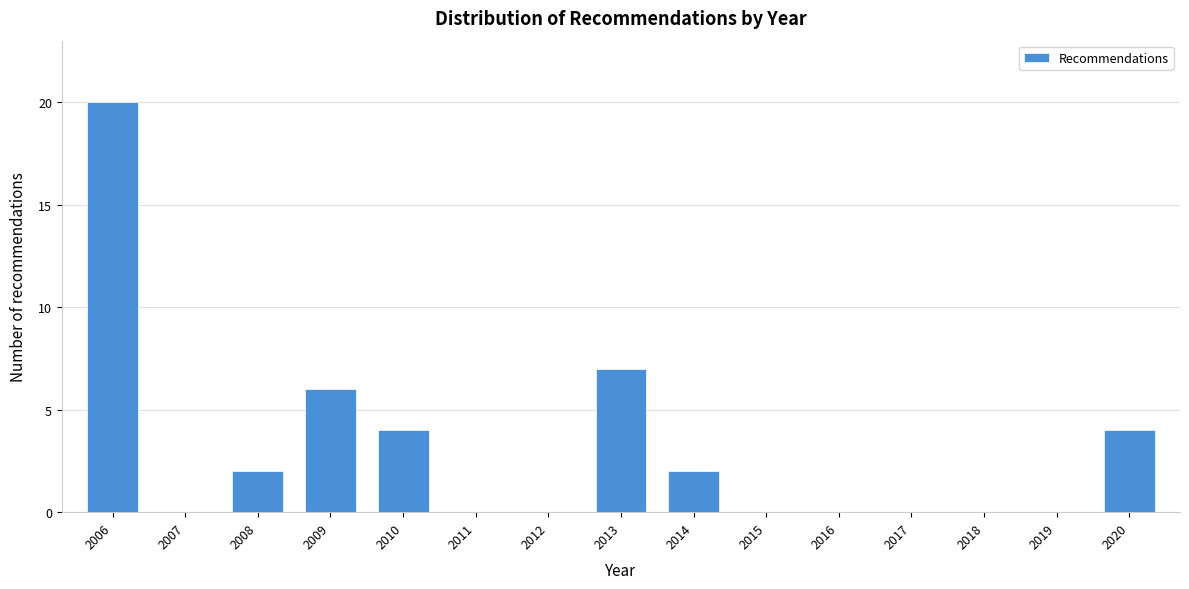

Reading left to right, extract all data points from this chart.

2006=20	2007=0	2008=2	2009=6	2010=4	2011=0	2012=0	2013=7	2014=2	2015=0	2016=0	2017=0	2018=0	2019=0	2020=4